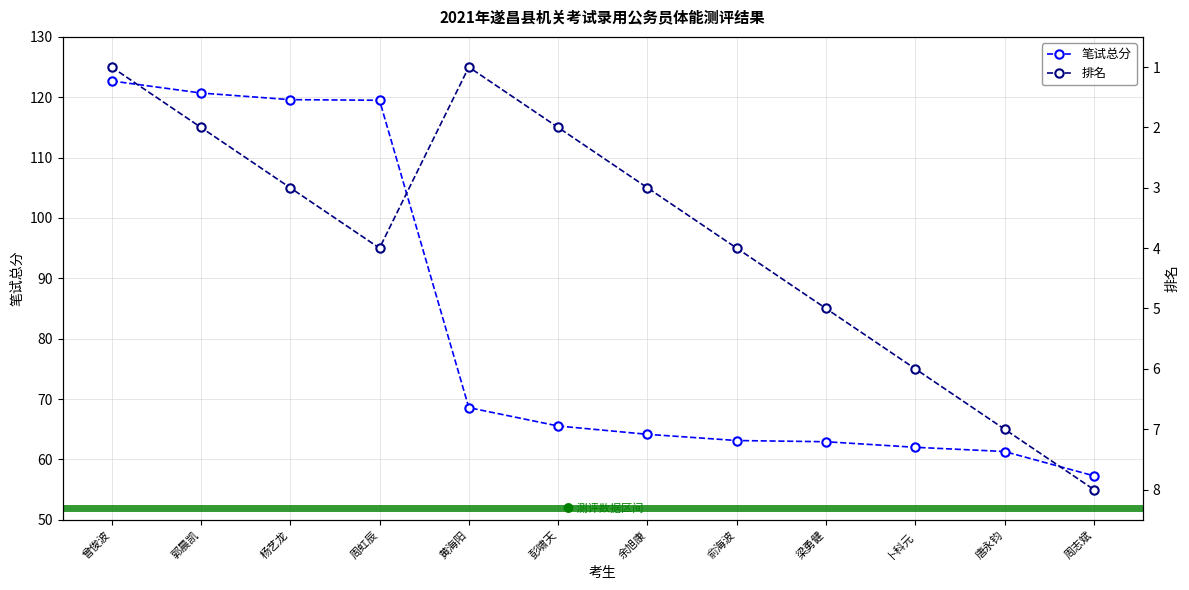

Between 杨艺龙 and 周志斌, which is larger?

杨艺龙